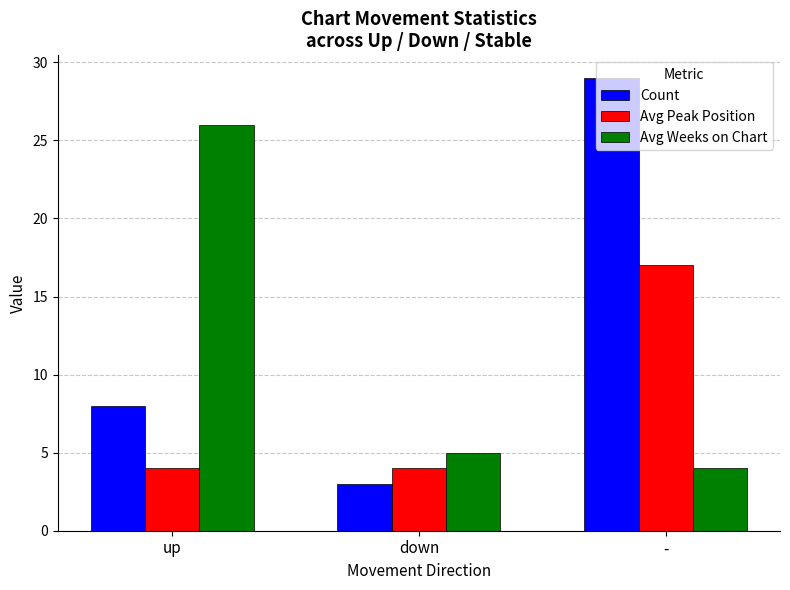

Reading left to right, transcribe all the data shown in this chart.

Count: 8	3	29
Avg Peak Position: 4	4	17
Avg Weeks on Chart: 26	5	4